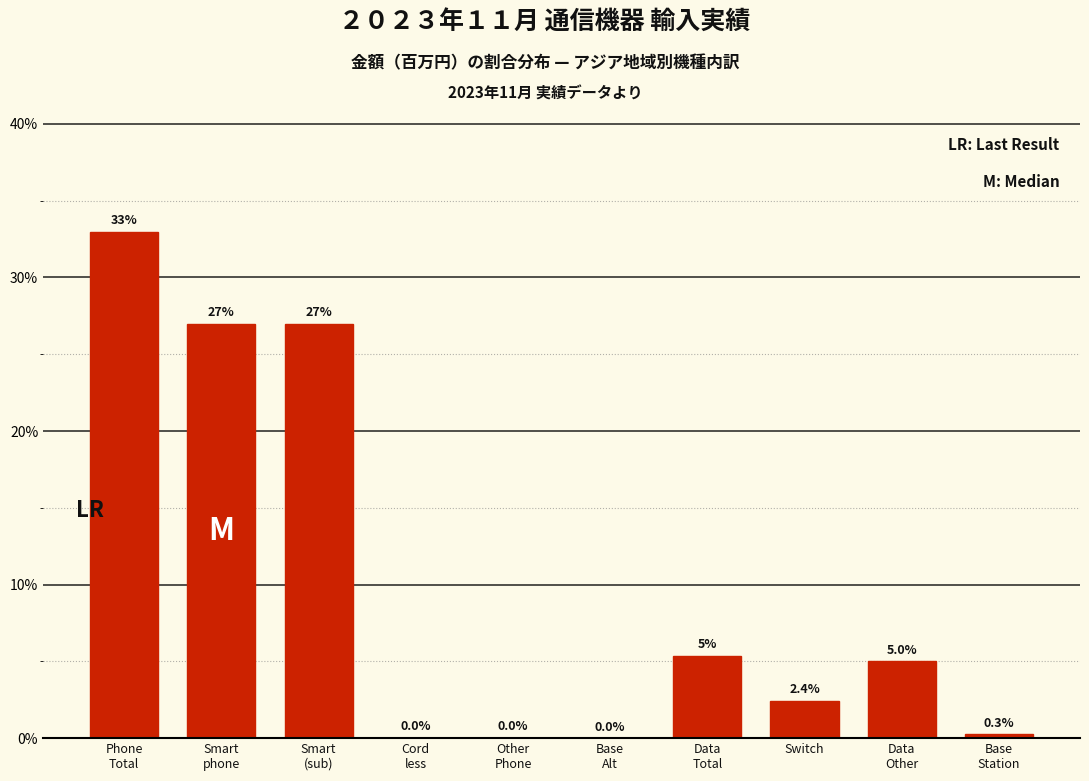

What is the maximum value shown in the chart?

33.0